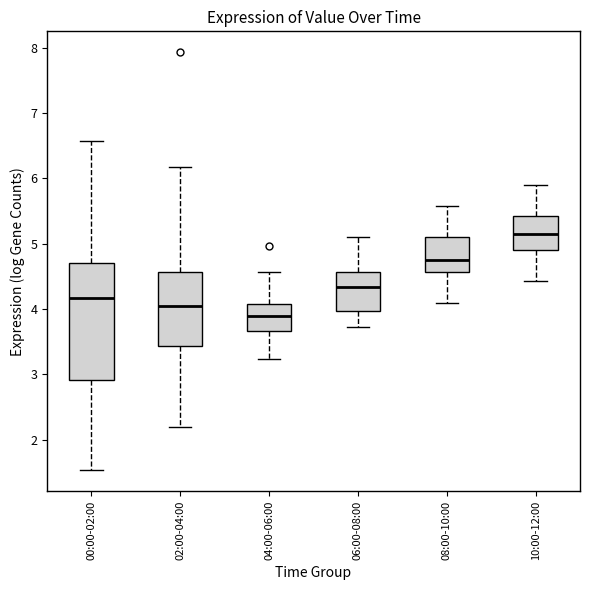

Where is the upper edge of the box for 02:00-04:00 on the y-axis? The values are not printed on the chart, so give them approximately, as read against the axis.

4.6